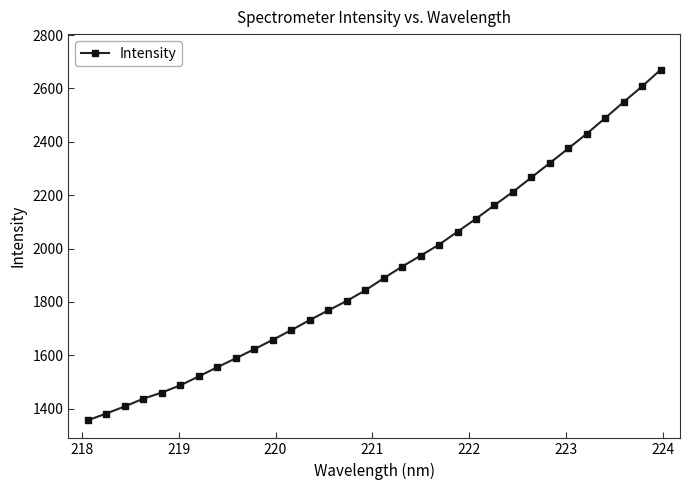

What is the minimum value shown in the chart?

1356.4